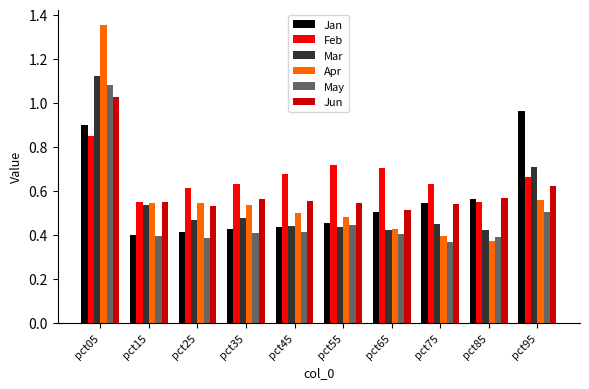

What is the sum of the Feb values at pct05 and pct75?

1.5